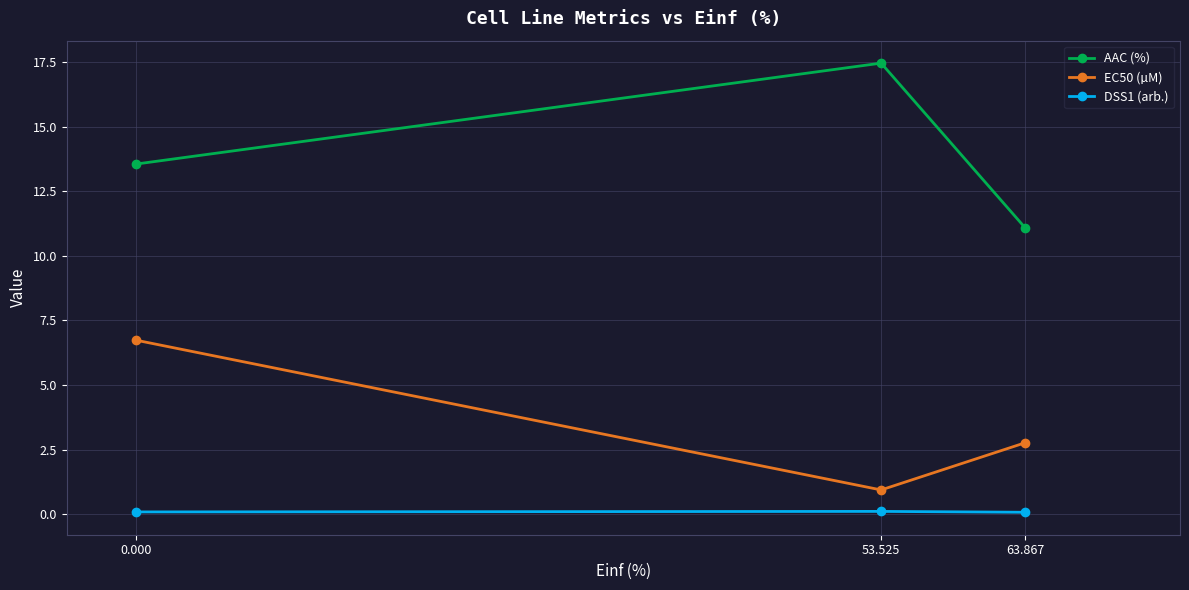

Is it true that AAC (%) equals 7.4 at 63.867?

False